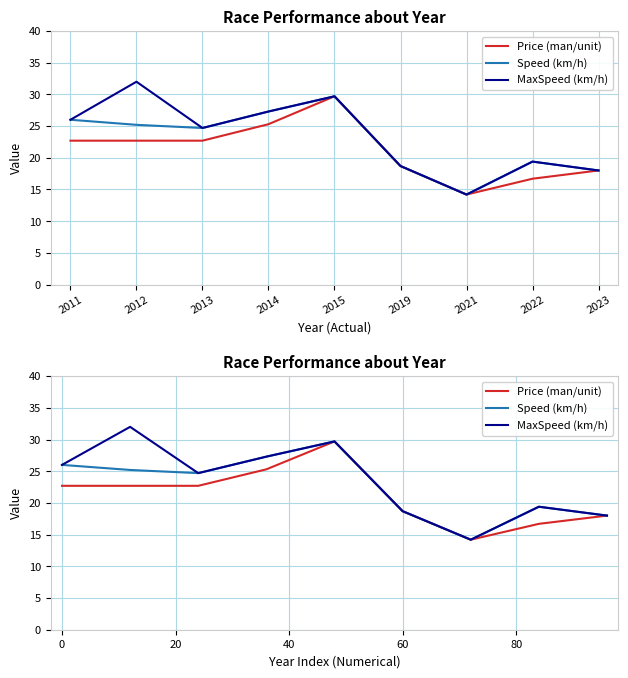

What is the sum of the Price (man/unit) values at 2021 and 2014?

39.5